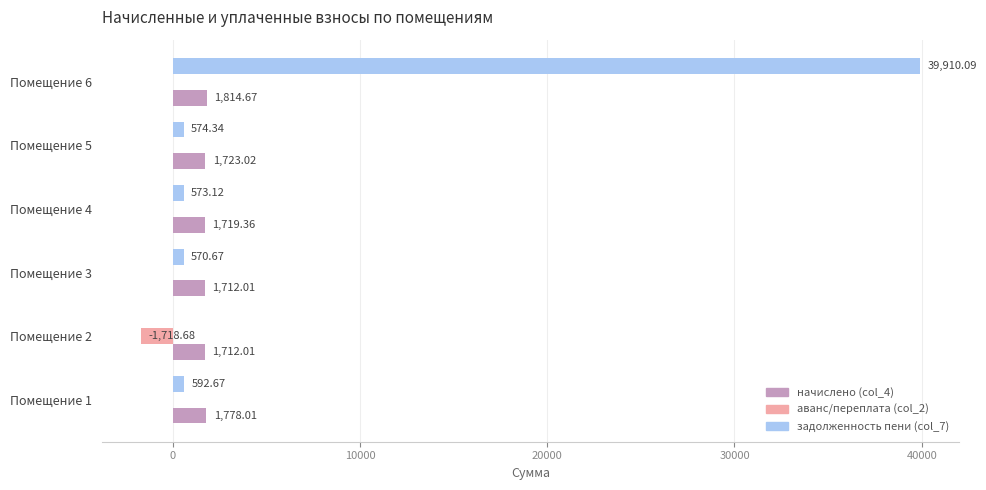

Is the value of аванс/переплата (col_2) at Помещение 2 greater than the value of начислено (col_4) at Помещение 1?

No